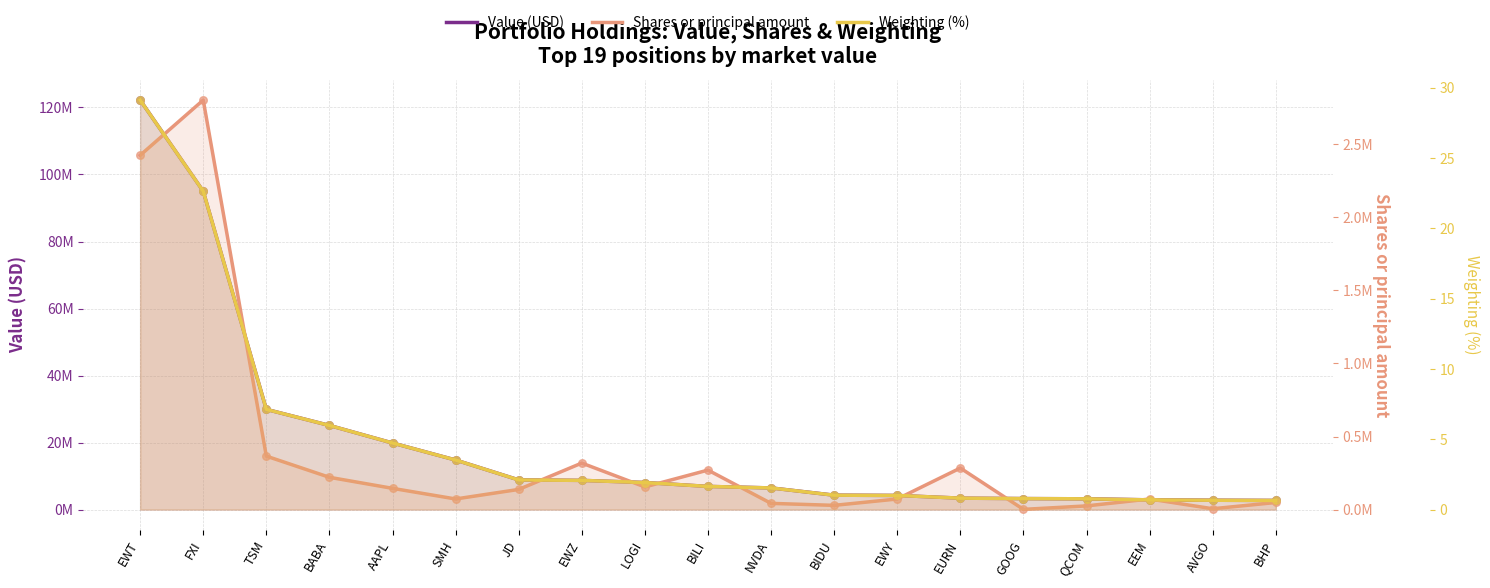

Which series has the widest spread of Y values?

Value (USD)